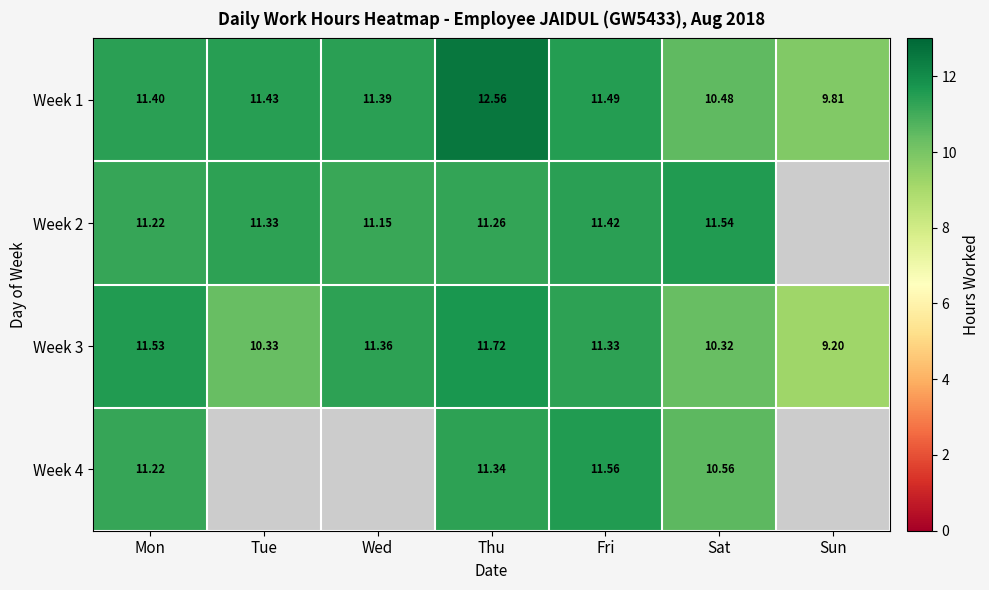

What is the difference between the highest and lowest values at Mon?

0.3